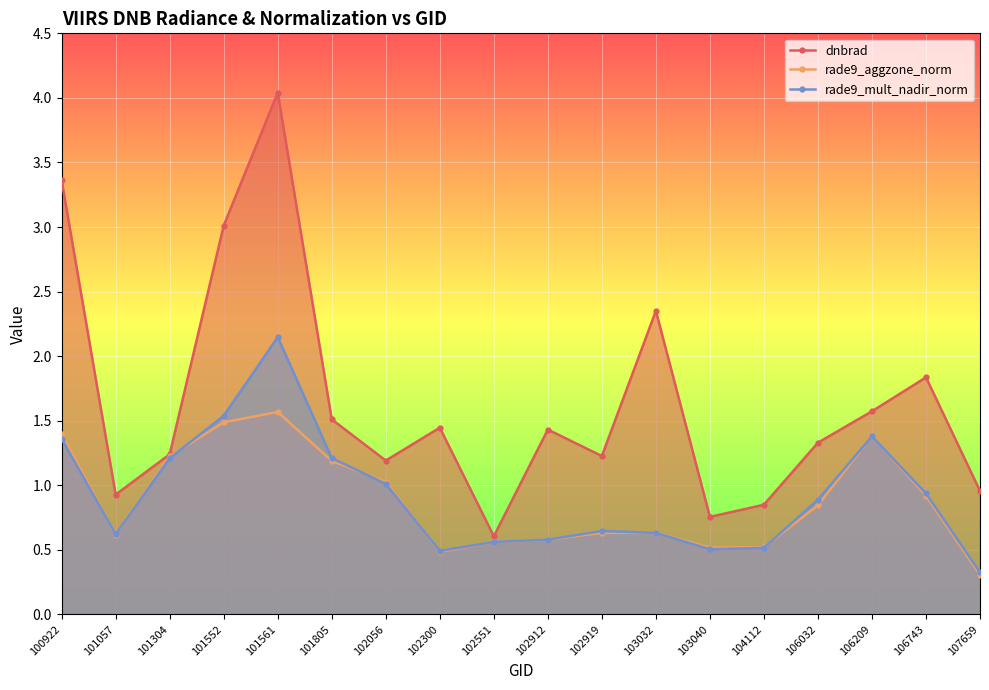

How many interior local valleys does the rade9_mult_nadir_norm series have?

3